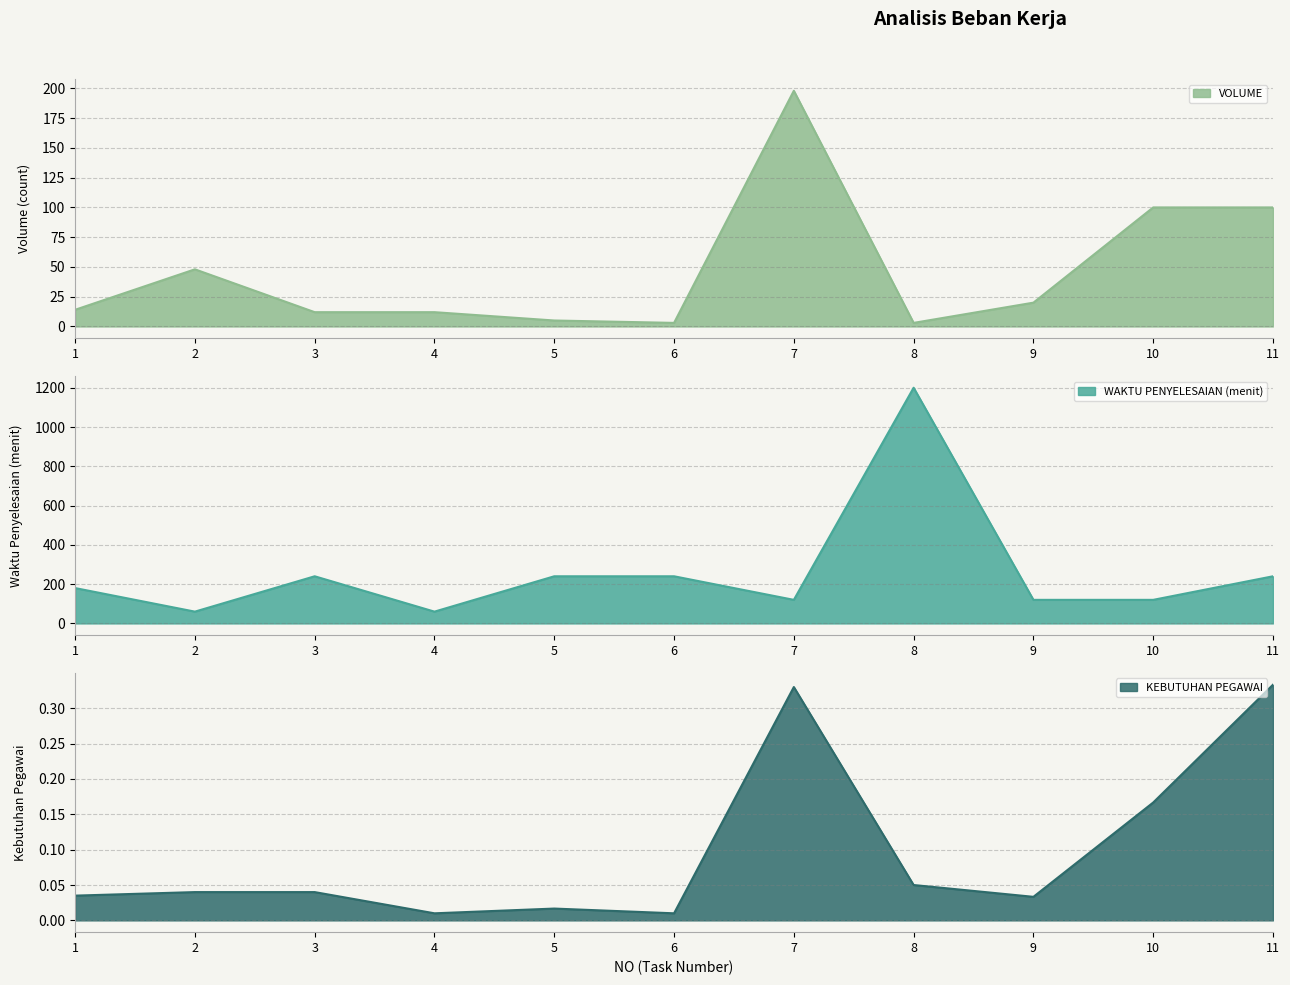

The KEBUTUHAN PEGAWAI line series shows 0.1 at 7. True or false?

False